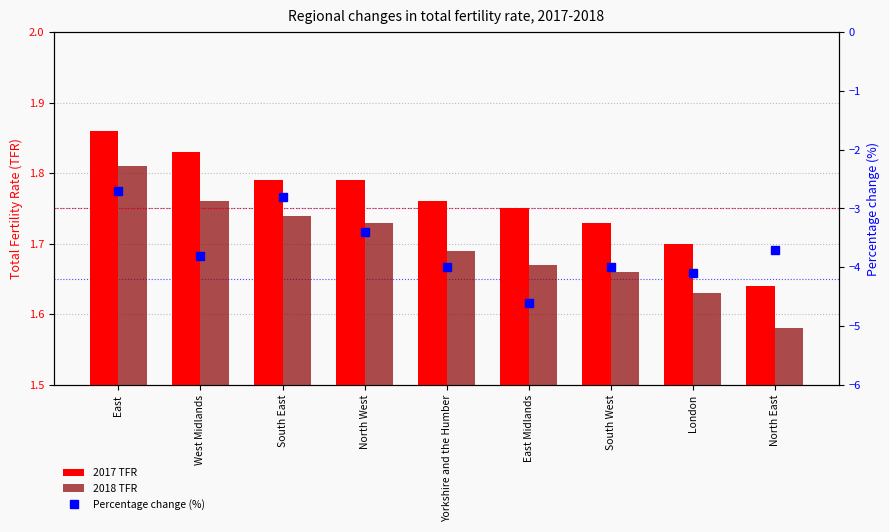

The 2018 TFR series shows 0.6 at South West. True or false?

False